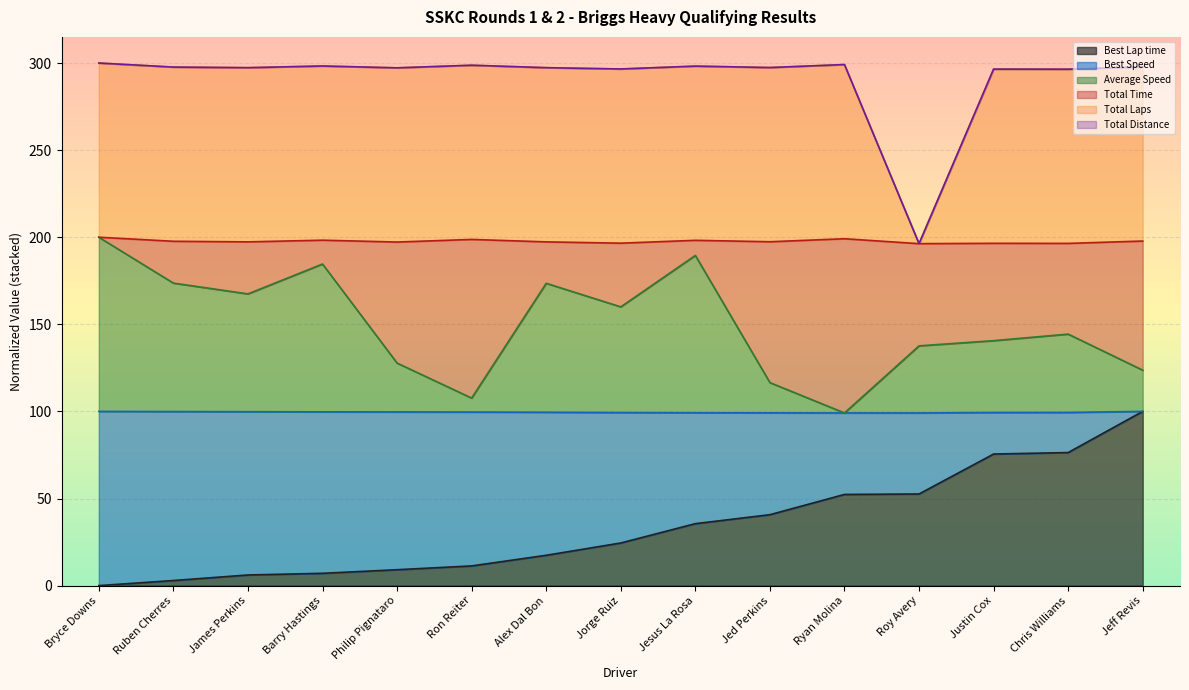

True or false: Total Time and Total Laps intersect in this chart.

False